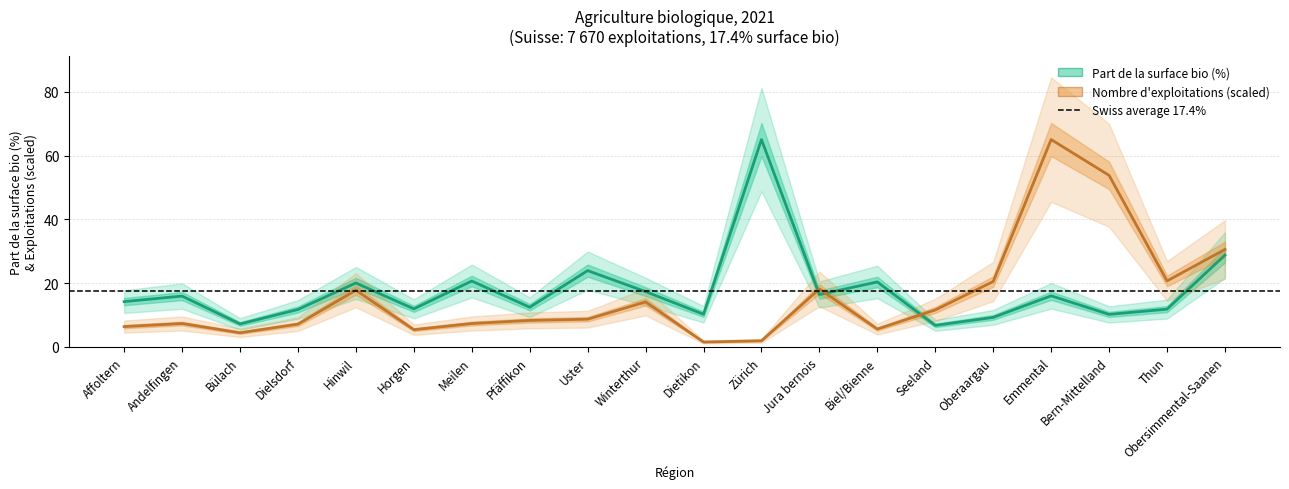

What is the label of the 11th point from the left?

Dietikon